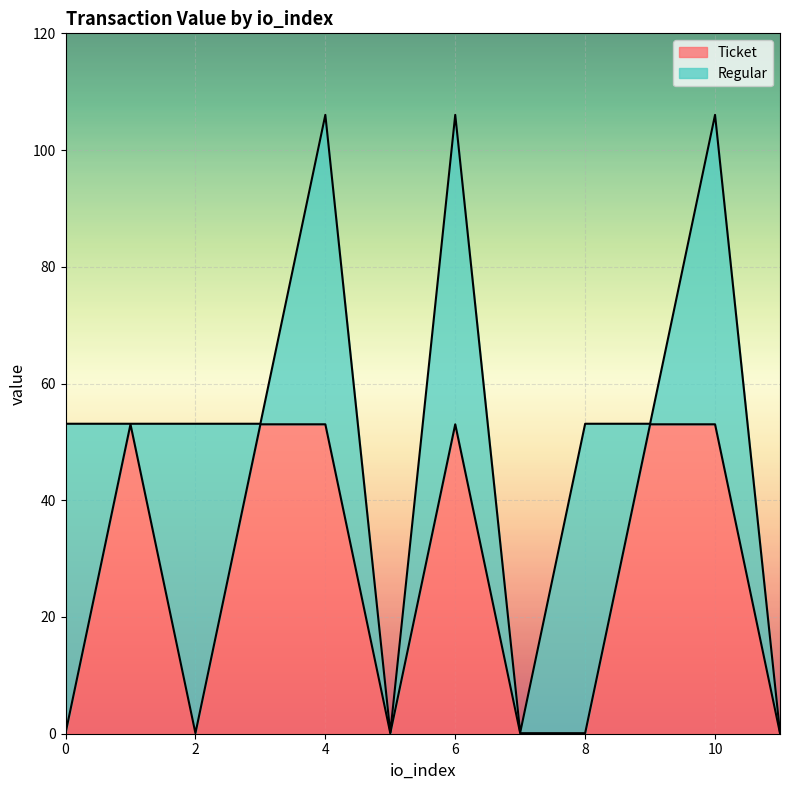

How many lines are shown in the chart?

2